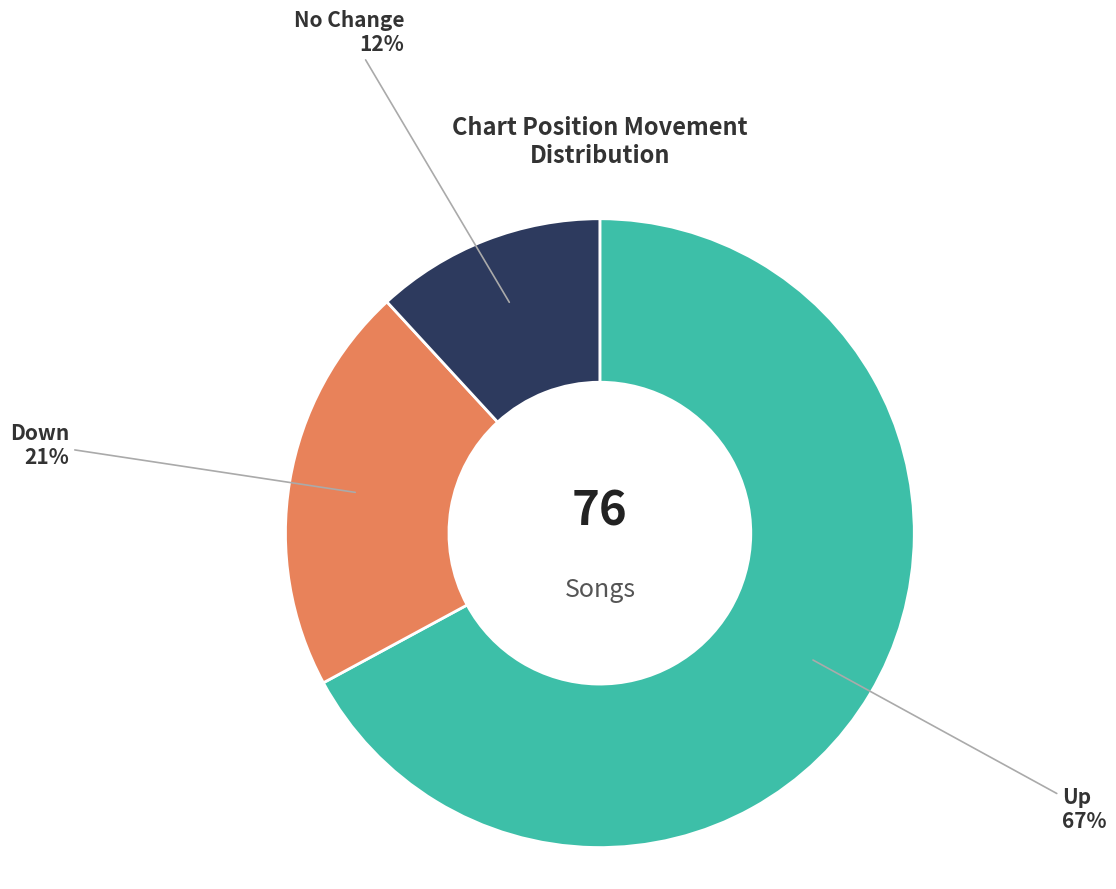

Does any single category account for the majority?

Yes